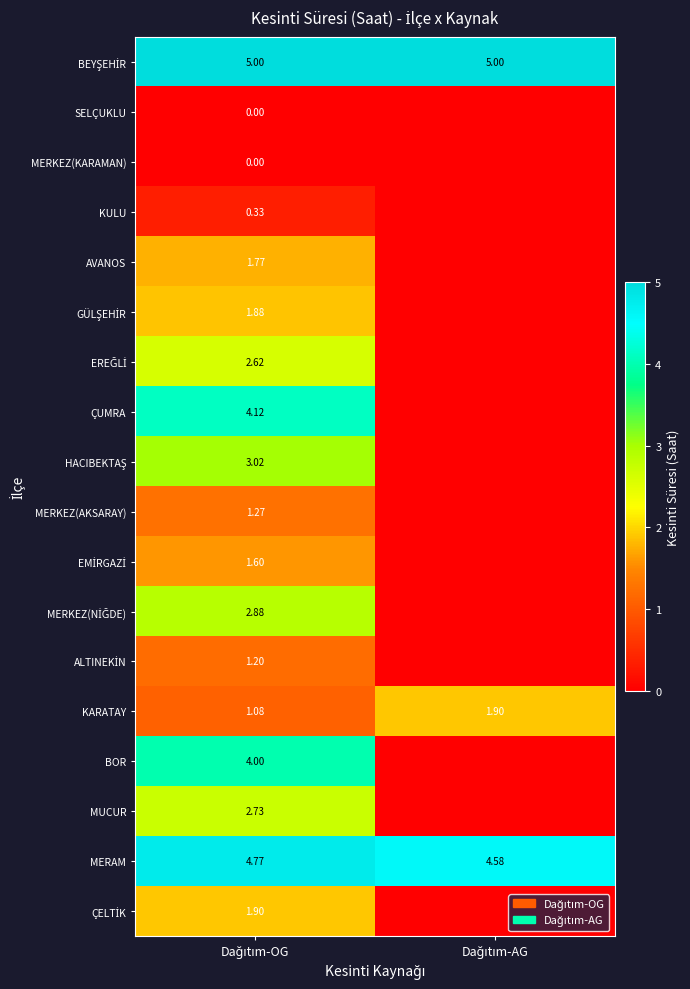

Where is HACIBEKTAŞ nearest to the value 1?

Dağıtım-AG